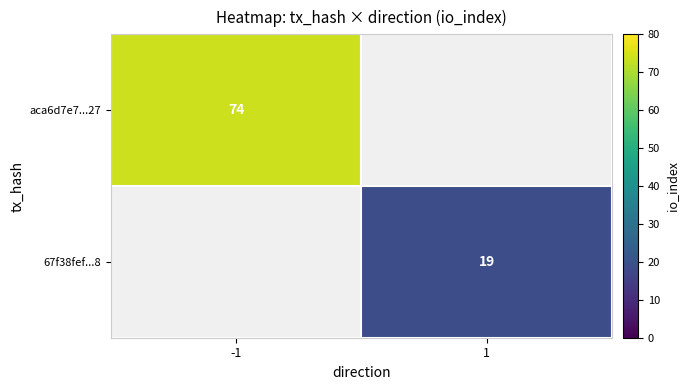

What is the greatest value displayed?

74